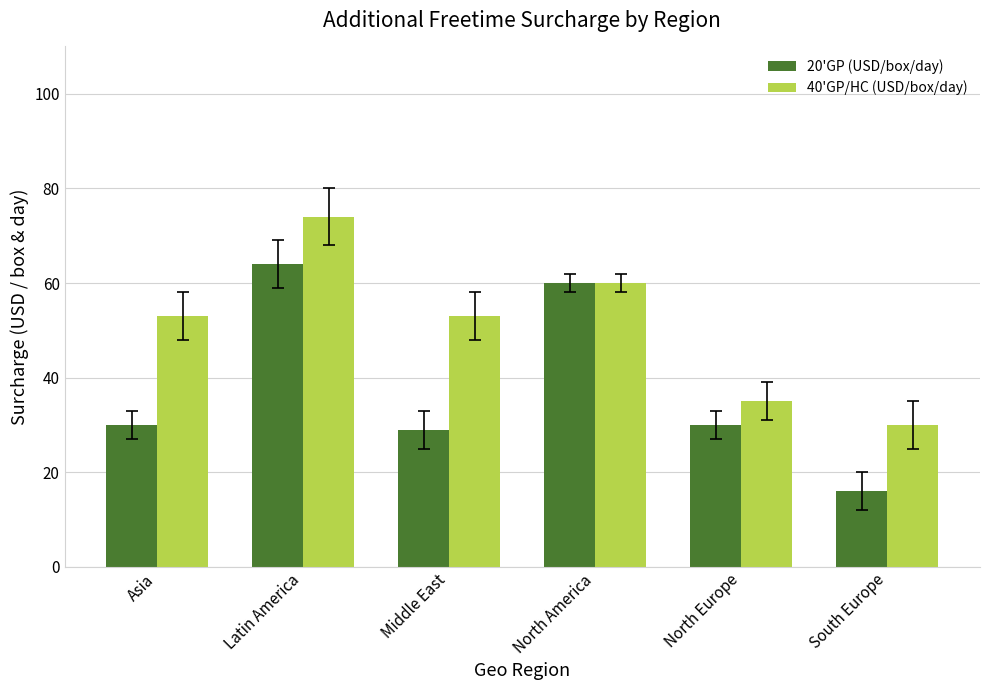

Which series has the largest total across all categories?

40'GP/HC (USD/box/day)